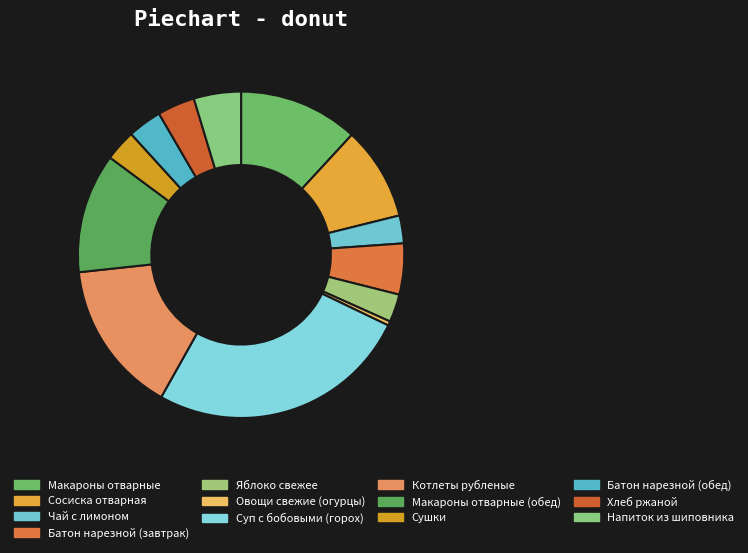

How many segments does this pie chart have?

13